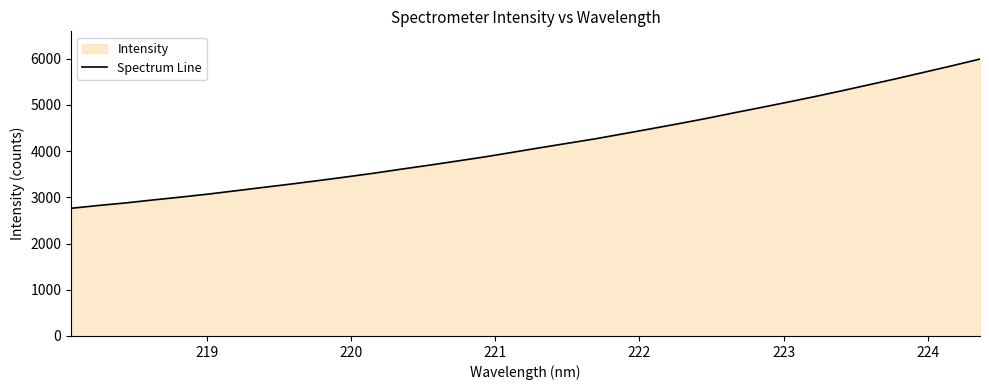

What is the smallest value displayed?

2763.0